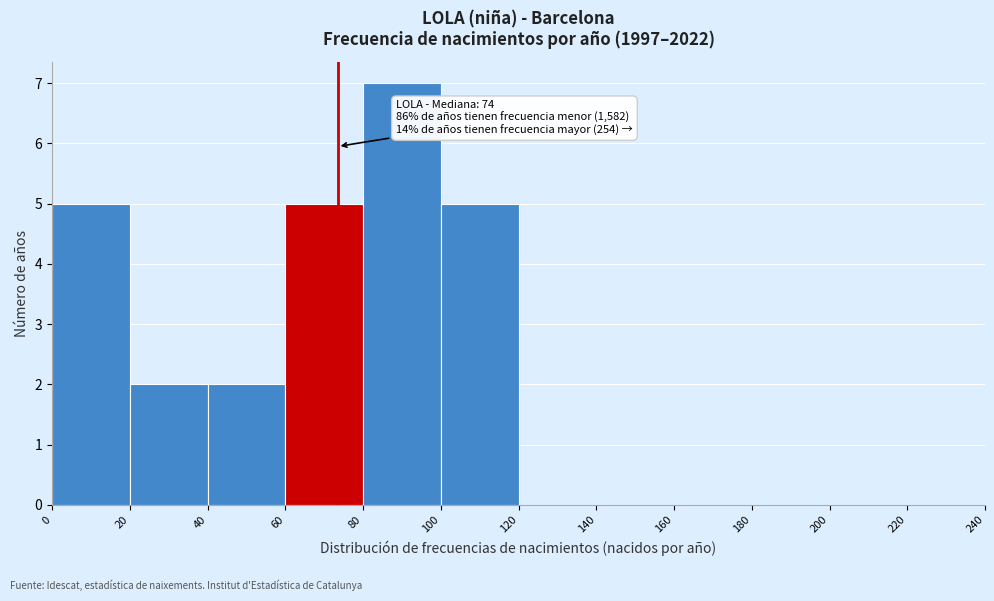

Over which range of the x-axis is the bar tallest?

80 to 100